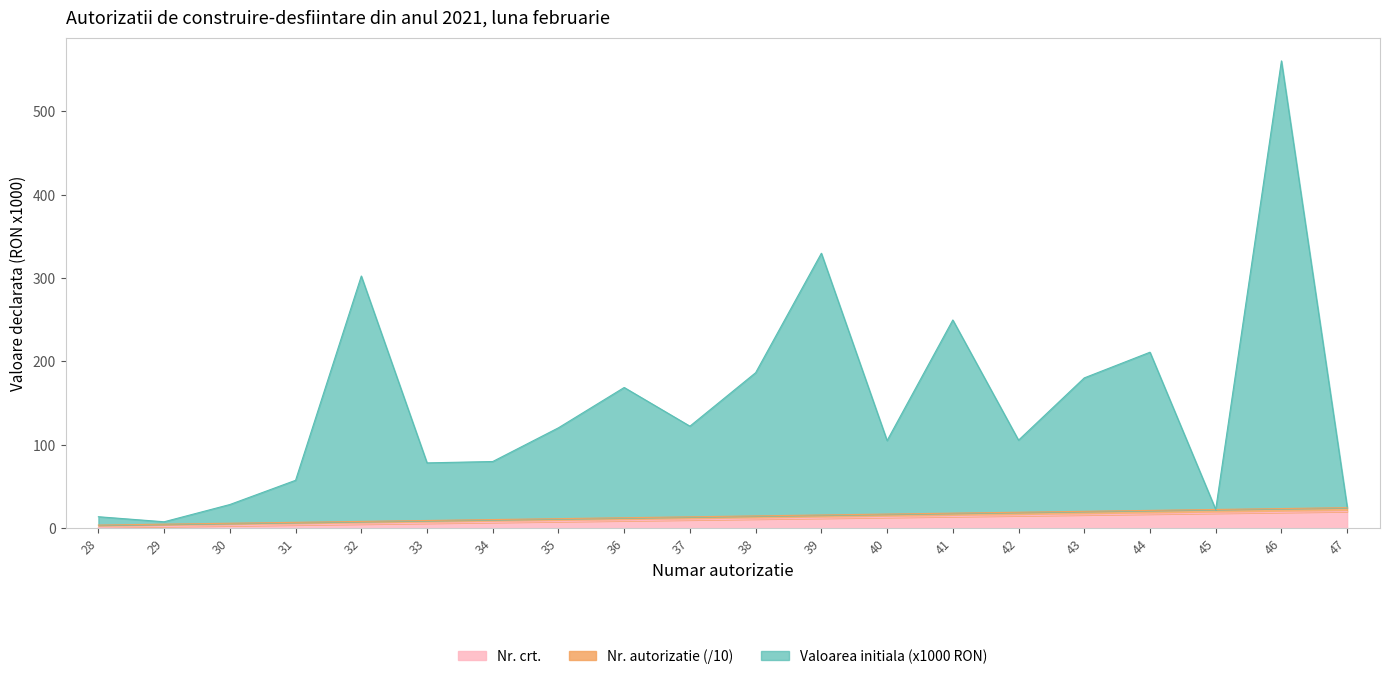

Rank the series by their maximum value, from lowest to highest.

Nr. autorizatie, Nr. crt., Valoarea initiala (x1000)